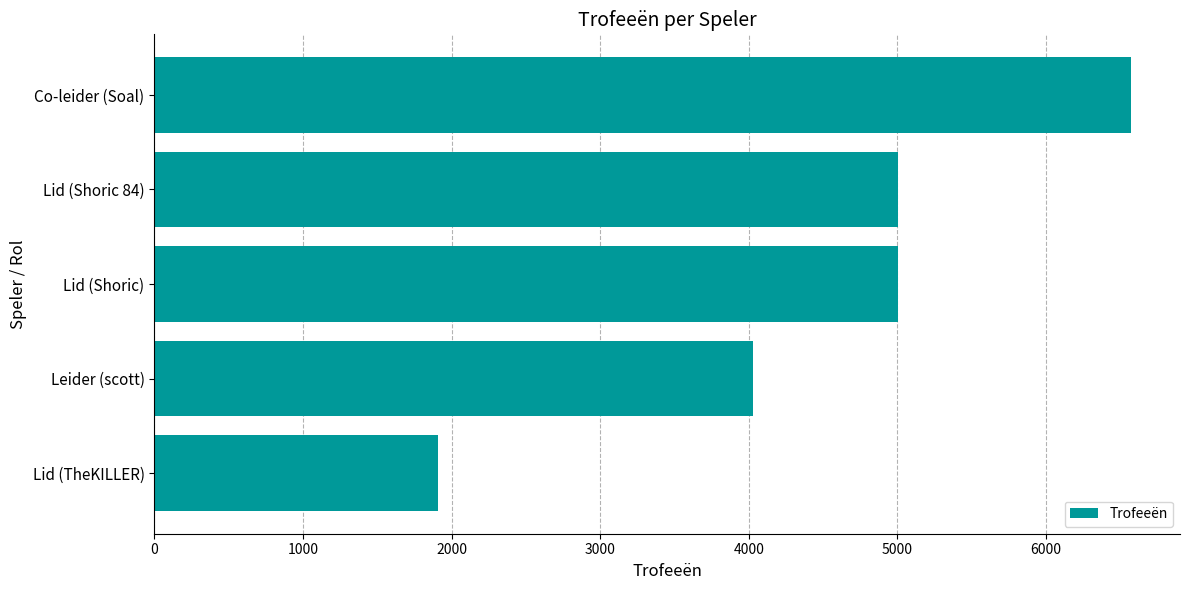

How many series are shown in this chart?

1